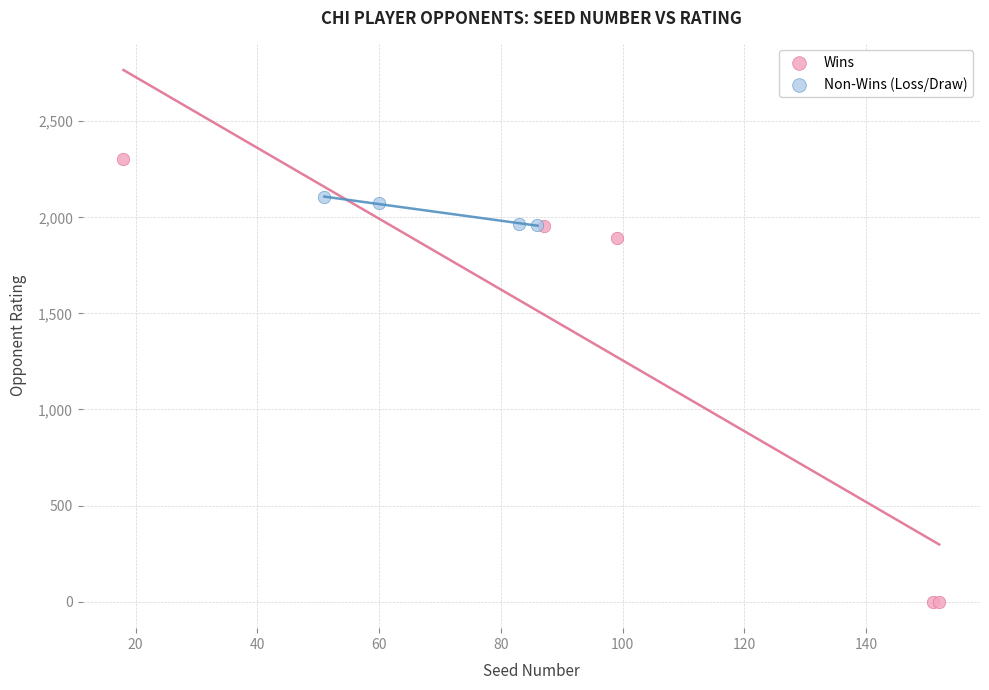

Which series contains the highest Y value?

Wins